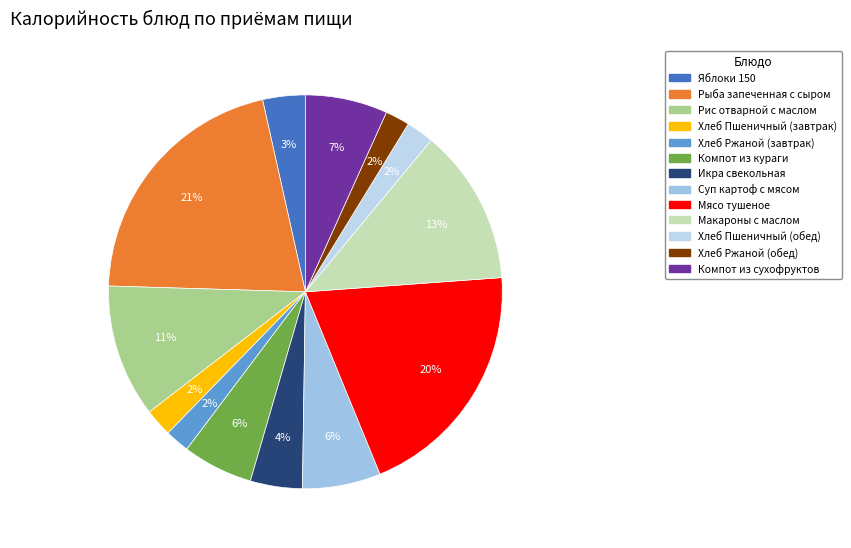

Approximately how many times larger is the value at Хлеб Ржаной (завтрак) compared to Хлеб Ржаной (обед)?

1.0